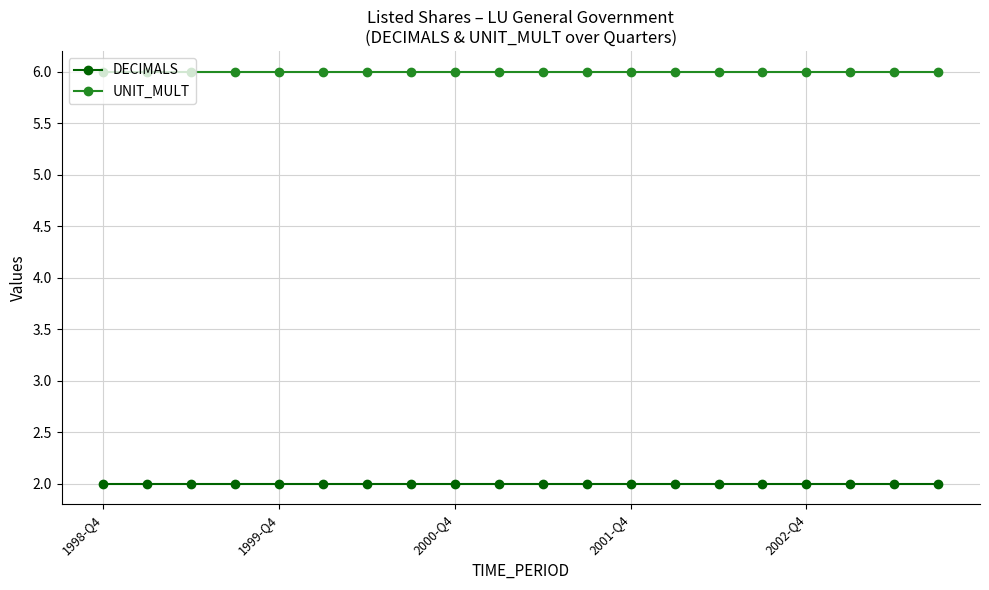

Is this an area chart (filled region under the line)?

No